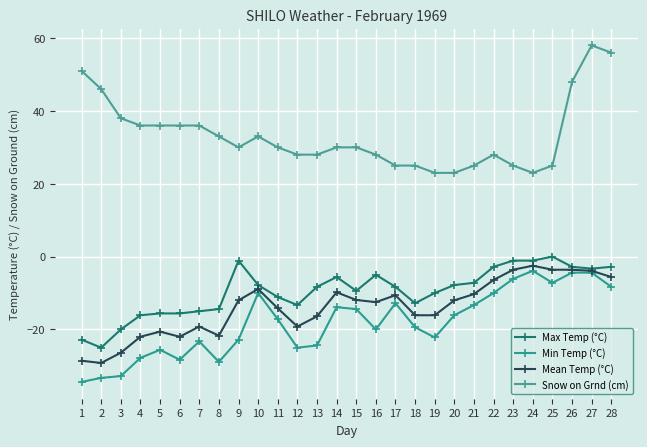

Which series has the widest spread of values?

Snow on Grnd (cm)